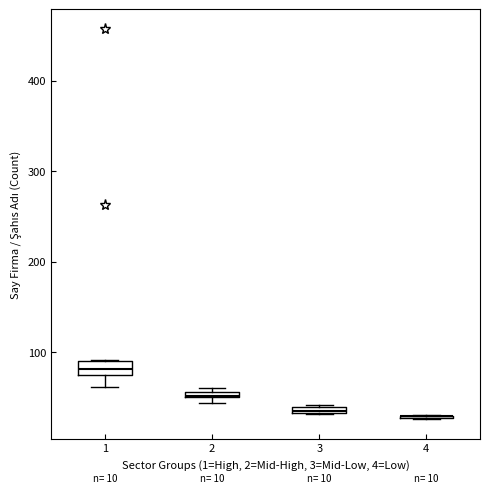

Which box is the tallest, from its lower edge to its upper edge?

1